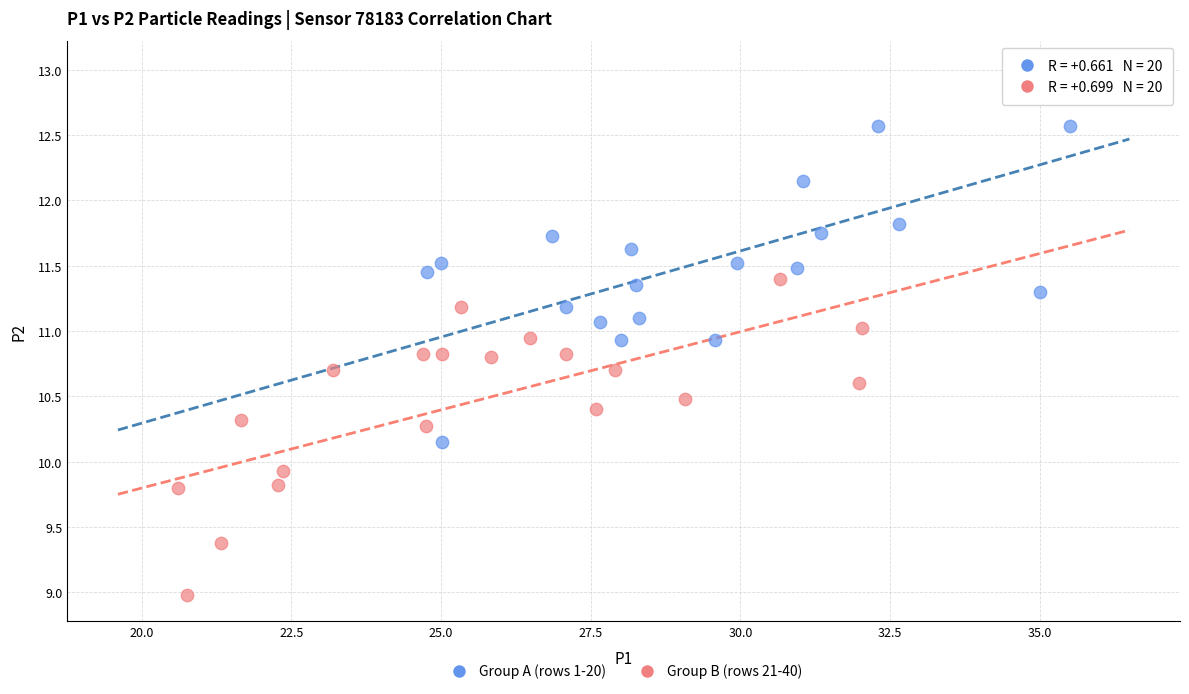

Which series has the largest Y range (max minus min)?

Group A (rows 1-20)